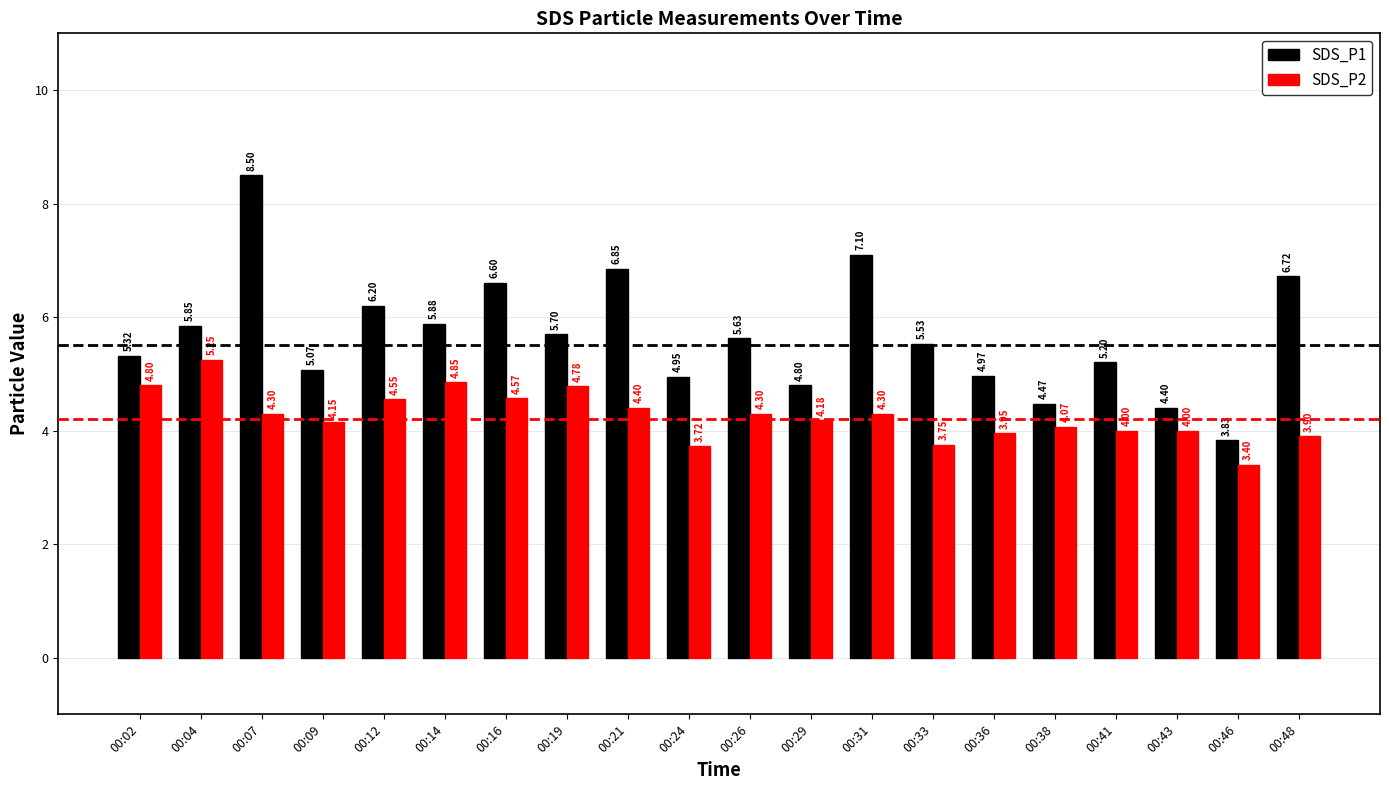

What is the difference between the highest and lowest values at 00:46?

0.4